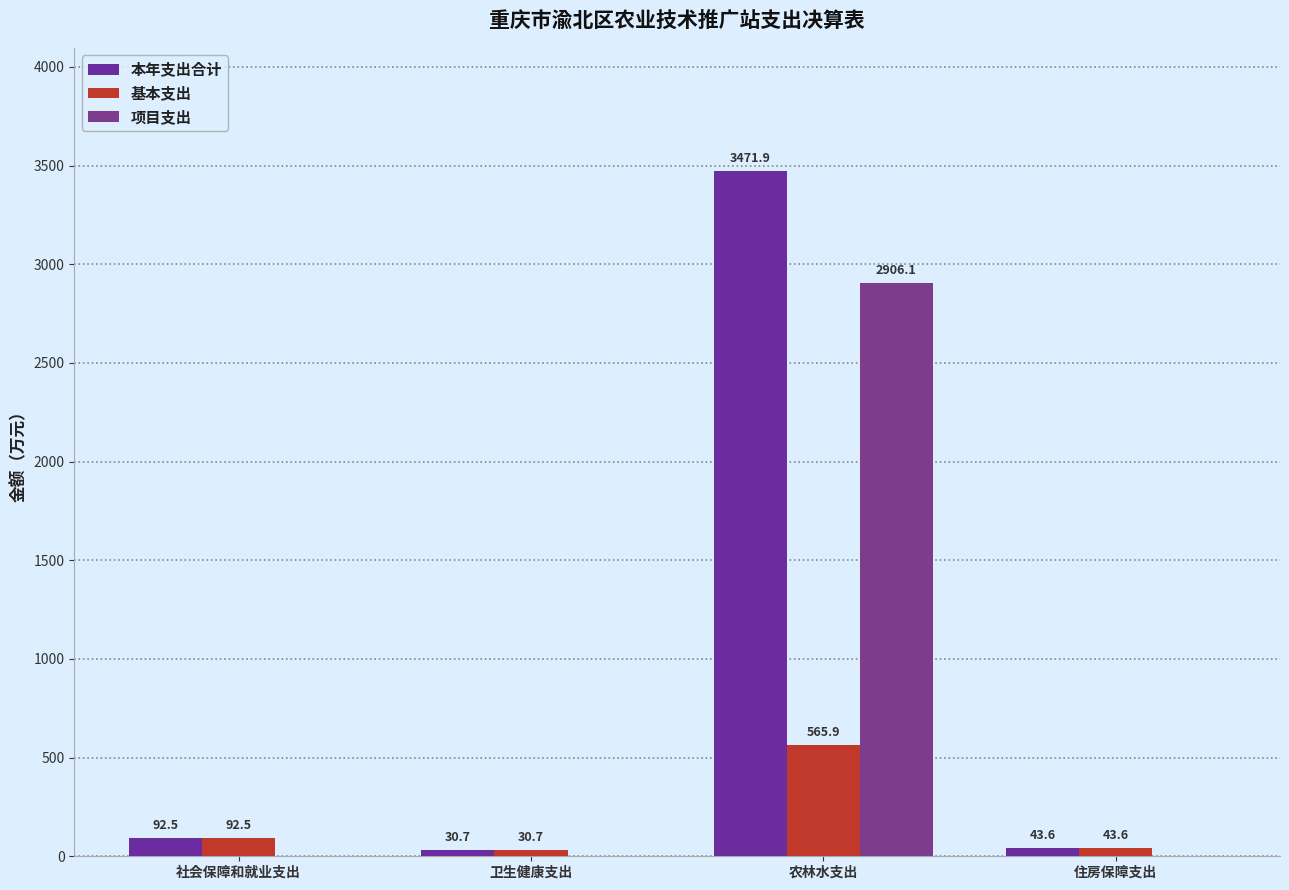

Which category has the highest value across all series?

农林水支出